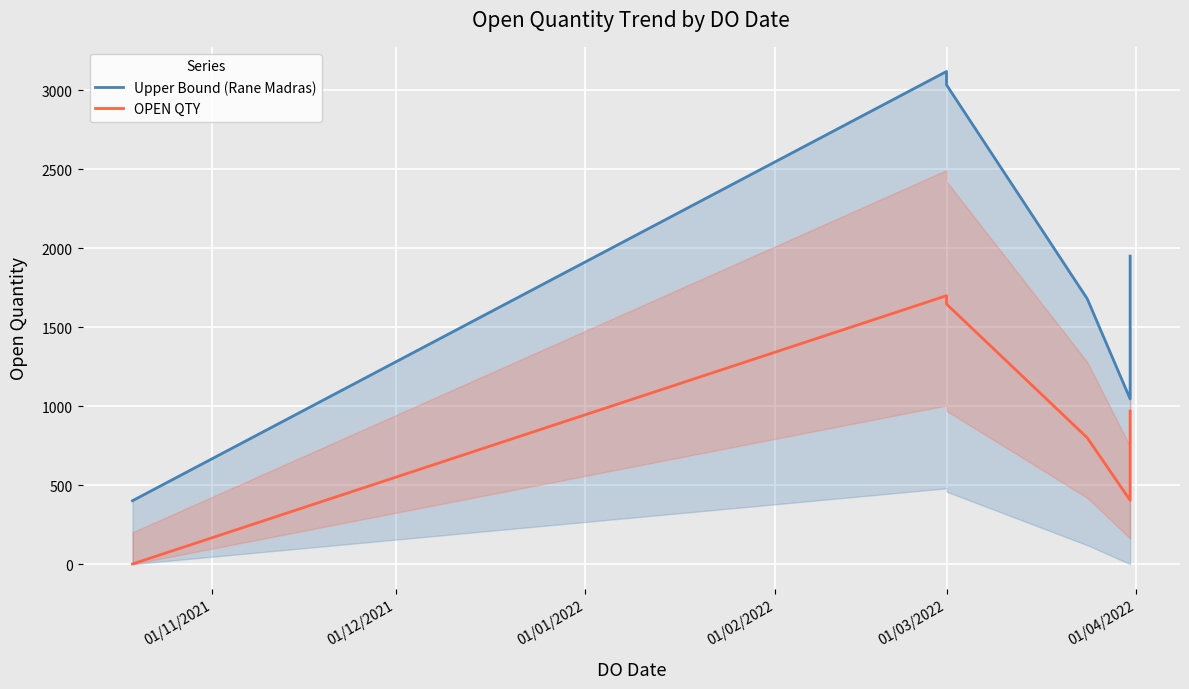

What is the value of the Upper Bound (Rane Madras) point at the 3rd from the left?

3035.2